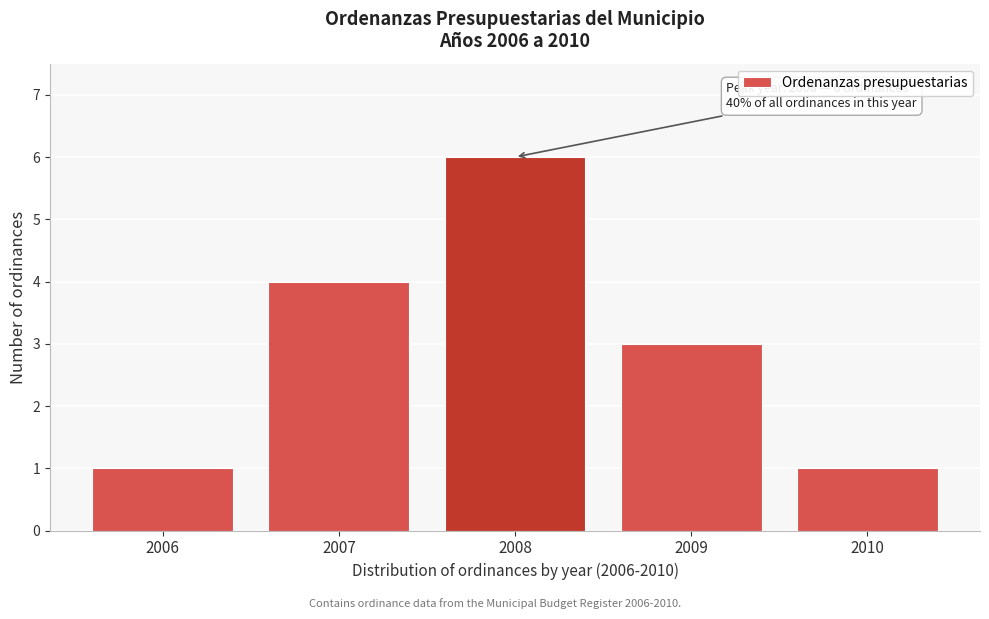

Reading left to right, extract all data points from this chart.

1	4	6	3	1